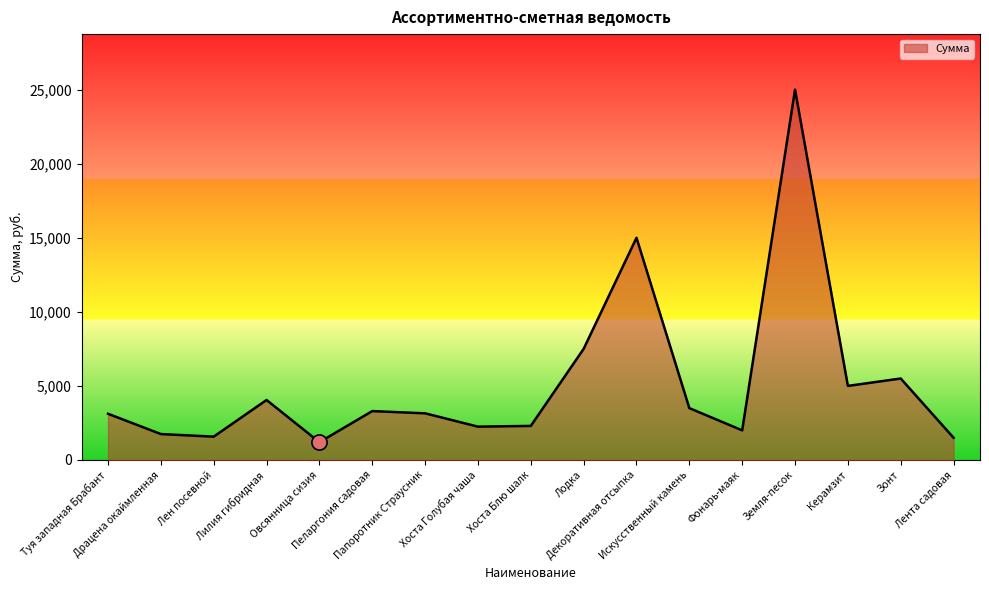

What is the change in value from Овсянница сизия to Лодка?

+6300